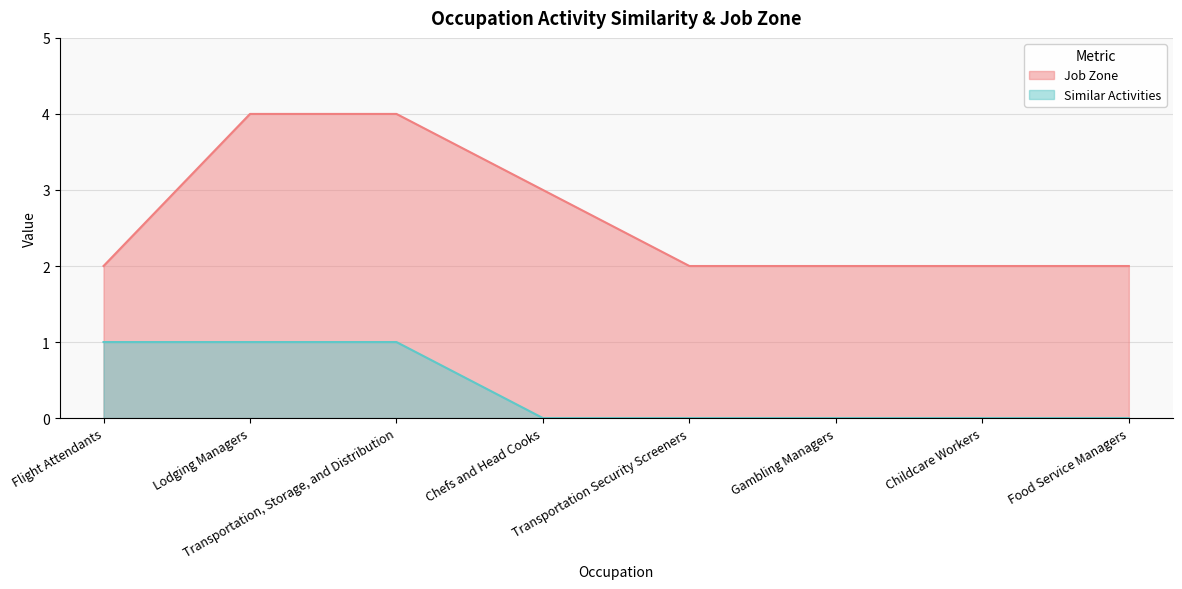

True or false: Similar Activities and Job Zone cross at least once.

False